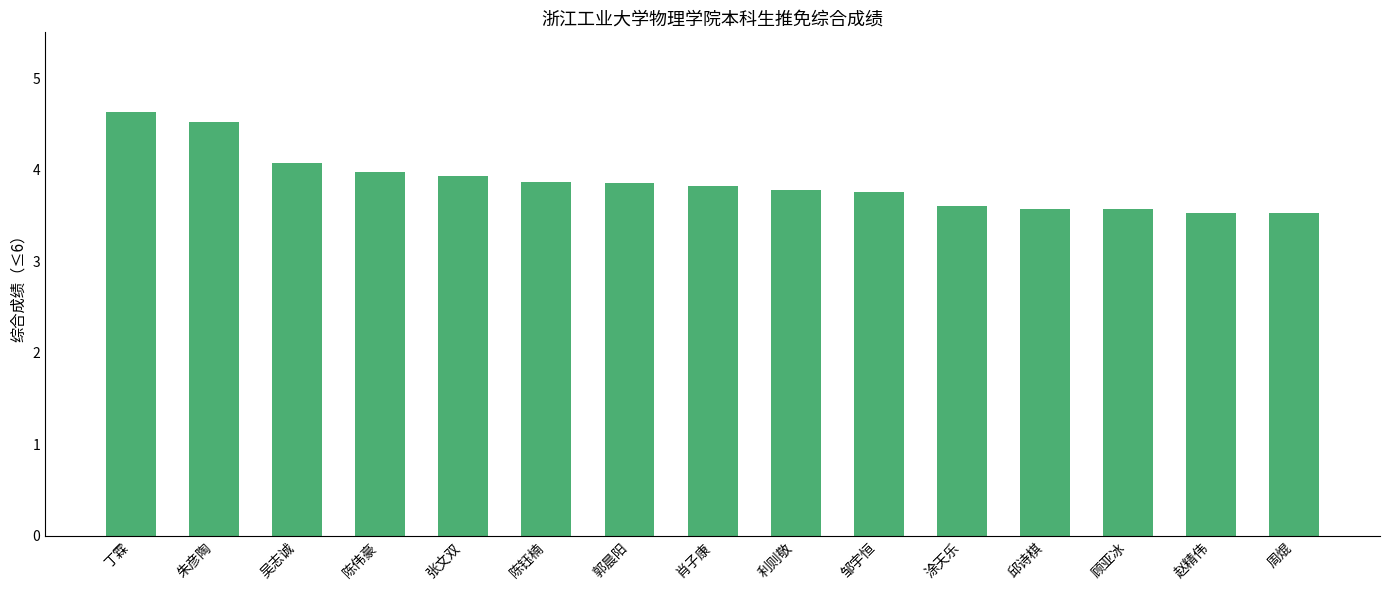

How many series are shown in this chart?

1